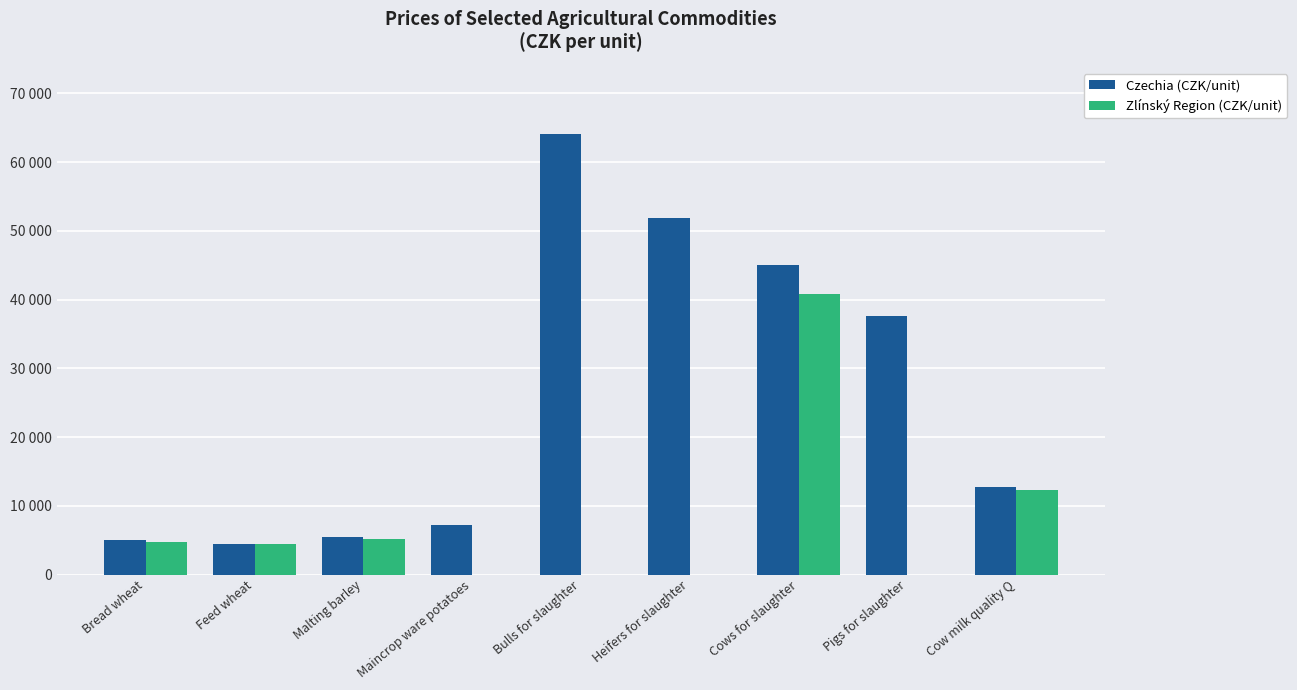

Are the bars grouped side by side (vs. stacked)?

Yes